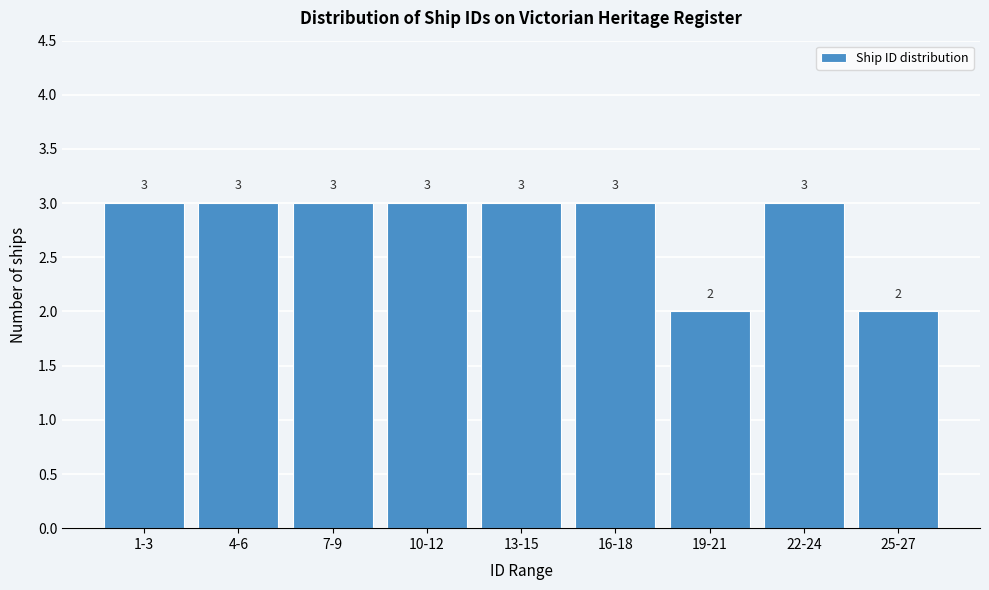

Reading left to right, what are all the values shown in this chart?

3	3	3	3	3	3	2	3	2